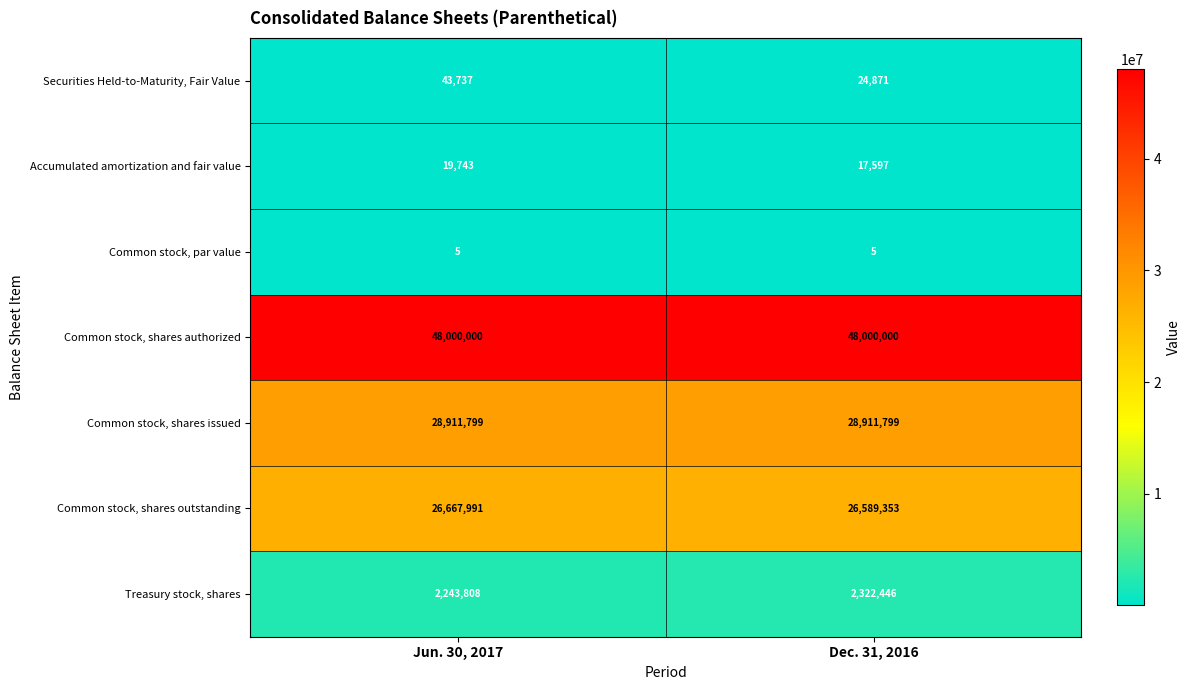

What is the sum of the Securities Held-to-Maturity, Fair Value values at Dec. 31, 2016 and Jun. 30, 2017?

68608